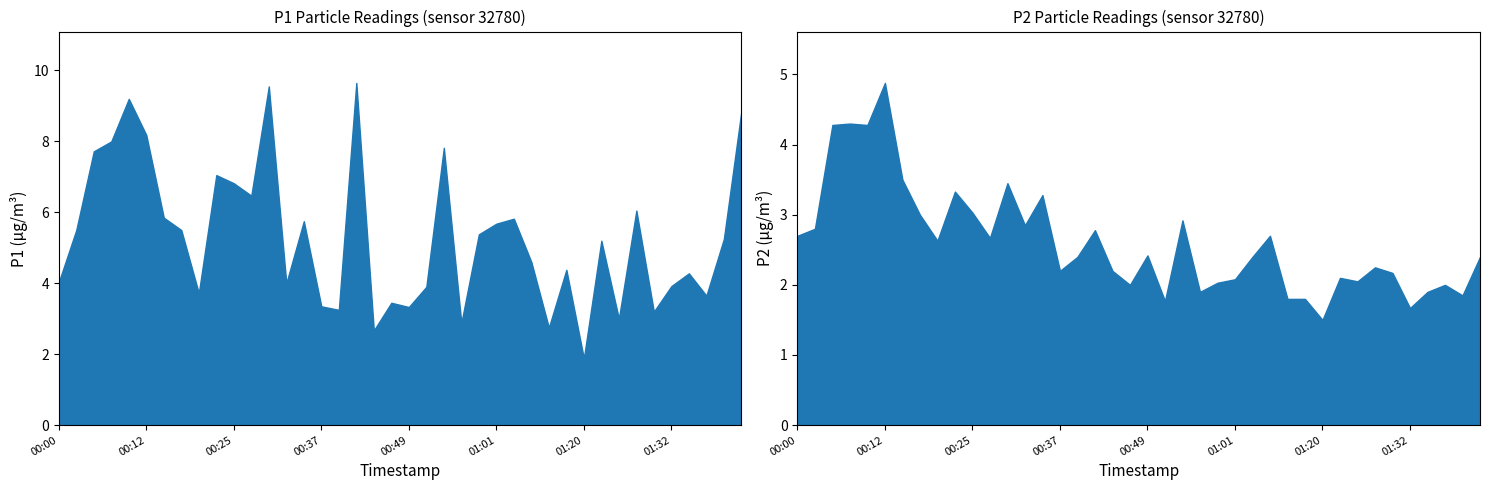

The value of P1 at 00:39 is 3.2. True or false?

True